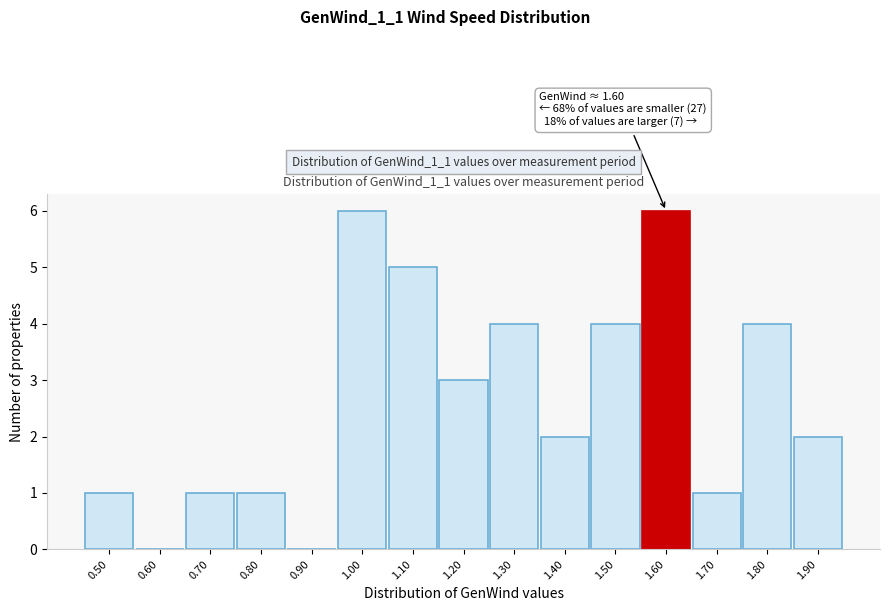

Reading left to right, list all the values displayed in this chart.

0.50=1	0.60=0	0.70=1	0.80=1	0.90=0	1.00=6	1.10=5	1.20=3	1.30=4	1.40=2	1.50=4	1.60=6	1.70=1	1.80=4	1.90=2